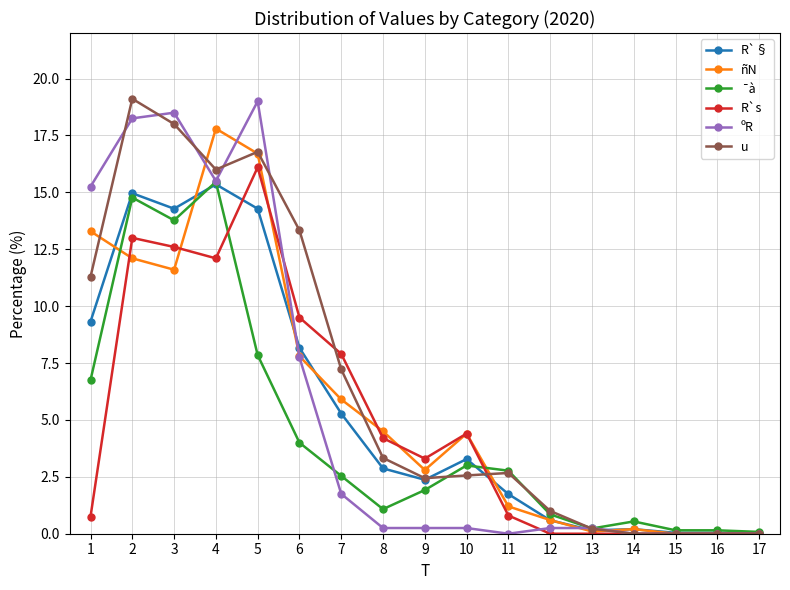

What is the difference between the maximum and minimum values in the ¯à series?

15.4